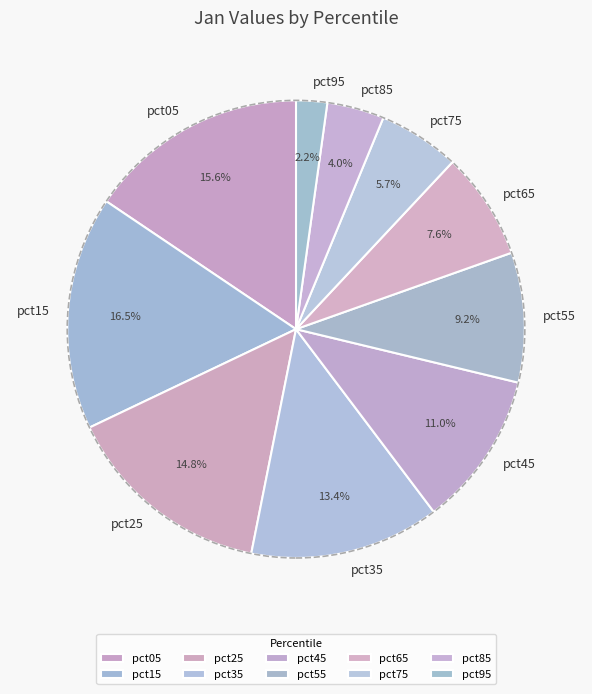

What portion of the pie excludes pct15?

83.5%